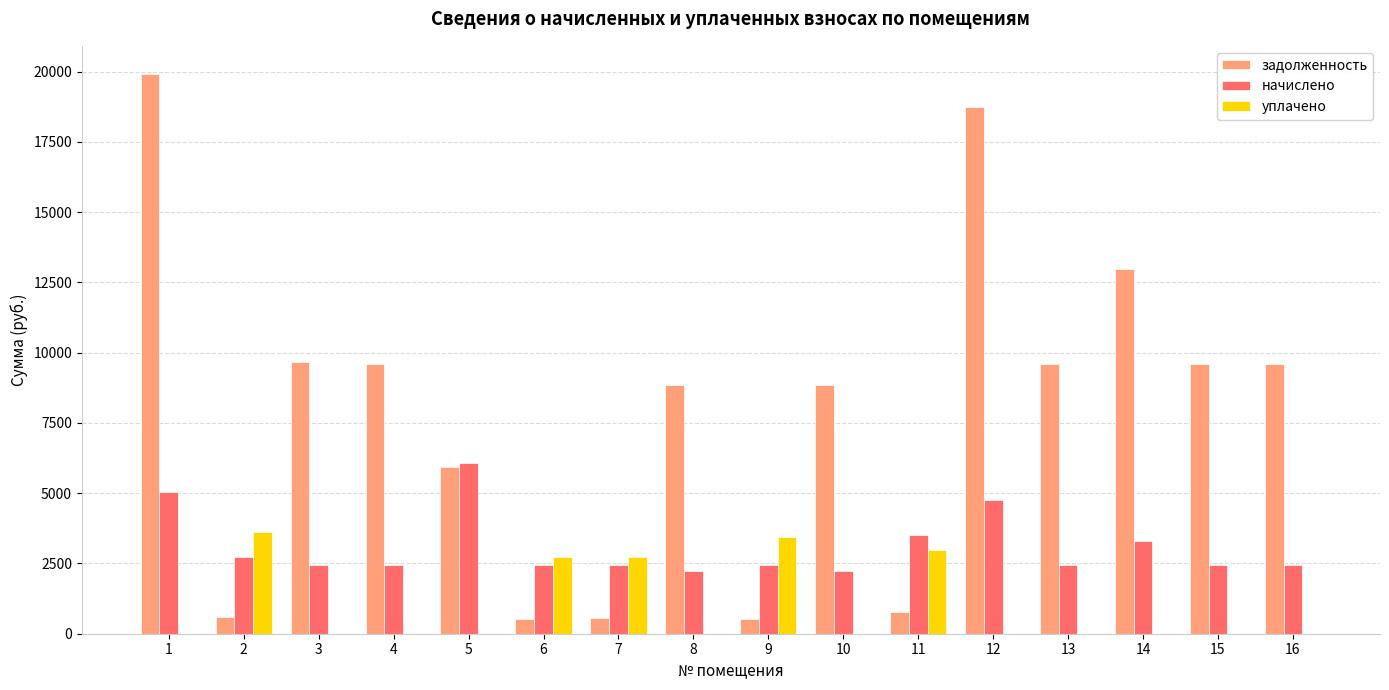

Between 5 and 12, which series saw the biggest shift?

задолженность